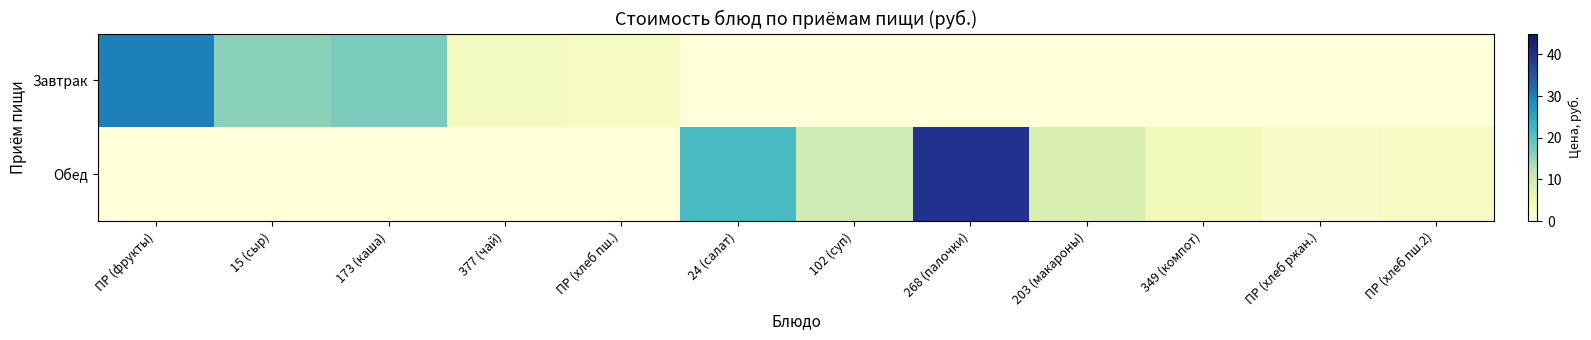

Which category has the highest value across all series?

268 (палочки)